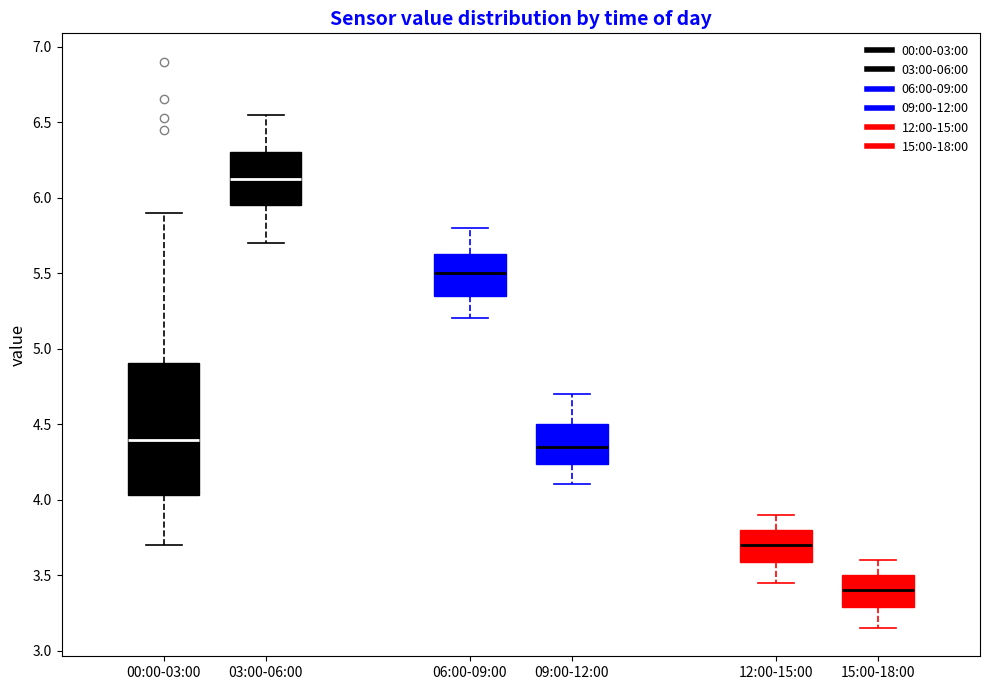

Reading left to right, transcribe this box plot: for each box, give where its median line is, the range the box spans, and where its two whiskers end, as read against the y-axis. The values are not printed on the chart, so give them approximately, as read against the axis.

00:00-03:00: median 4.40, box 4.05 to 4.90, whiskers 3.70 to 5.90
03:00-06:00: median 6.15, box 5.95 to 6.30, whiskers 5.70 to 6.55
06:00-09:00: median 5.50, box 5.35 to 5.65, whiskers 5.20 to 5.80
09:00-12:00: median 4.35, box 4.25 to 4.50, whiskers 4.10 to 4.70
12:00-15:00: median 3.70, box 3.60 to 3.80, whiskers 3.45 to 3.90
15:00-18:00: median 3.40, box 3.30 to 3.50, whiskers 3.15 to 3.60